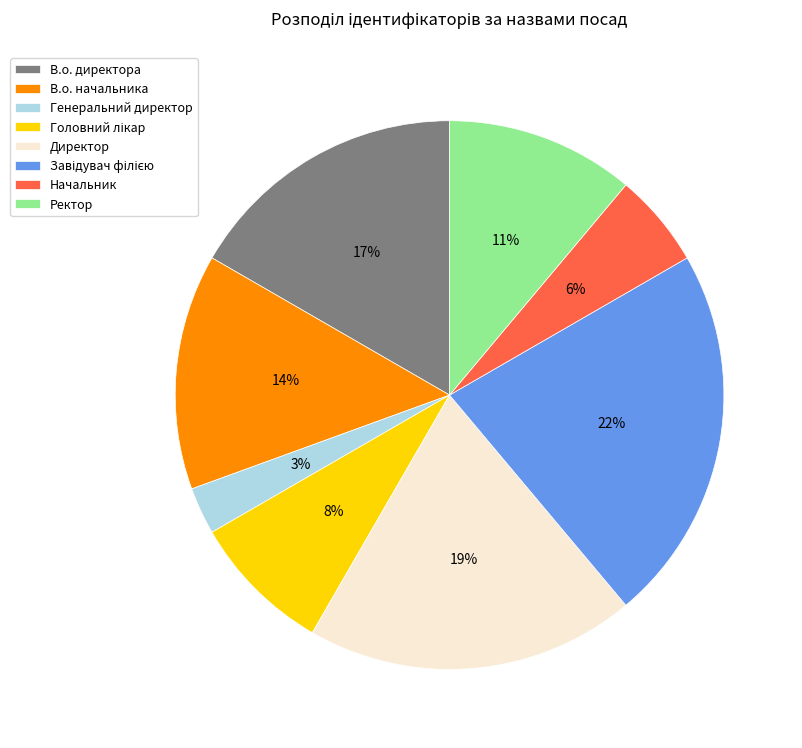

Do Генеральний директор and Ректор together represent more than half of the pie?

No